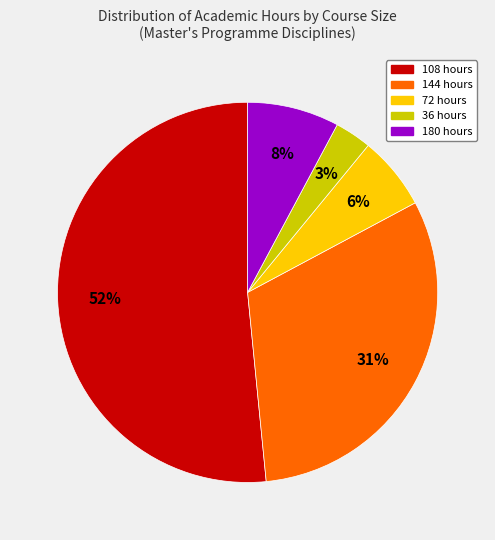

Is there any slice that represents more than half of the pie?

Yes